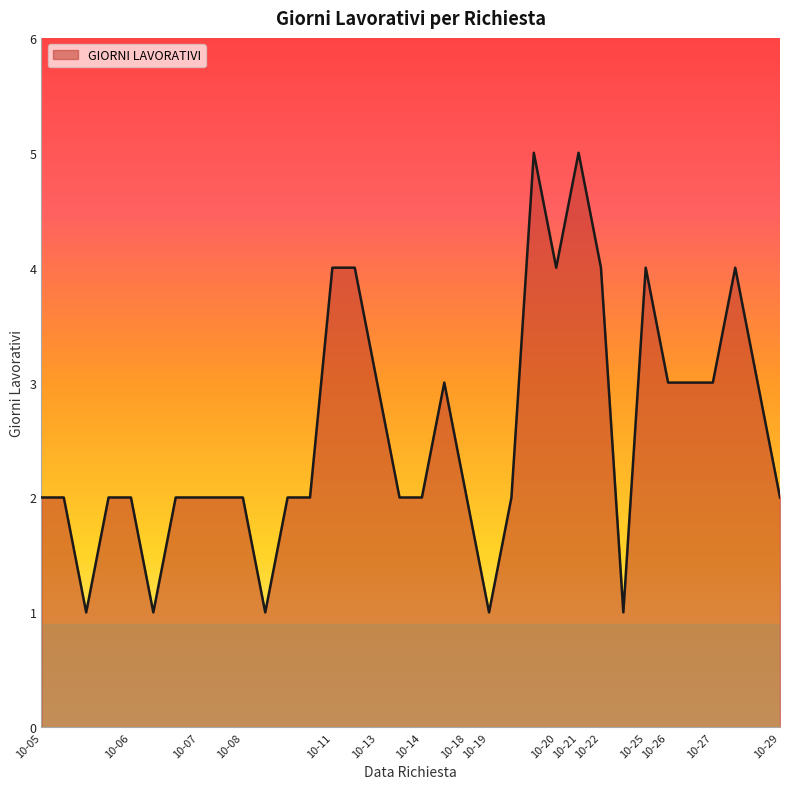

What is the greatest value displayed?

5